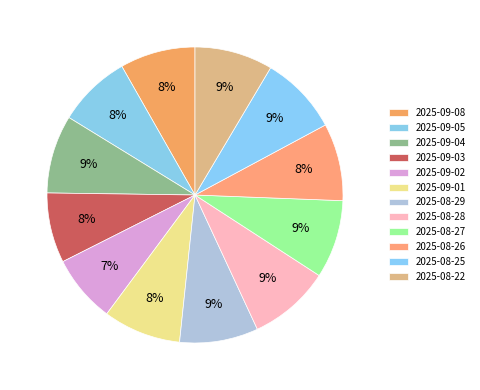

Is 2025-09-04 the majority of the pie?

No